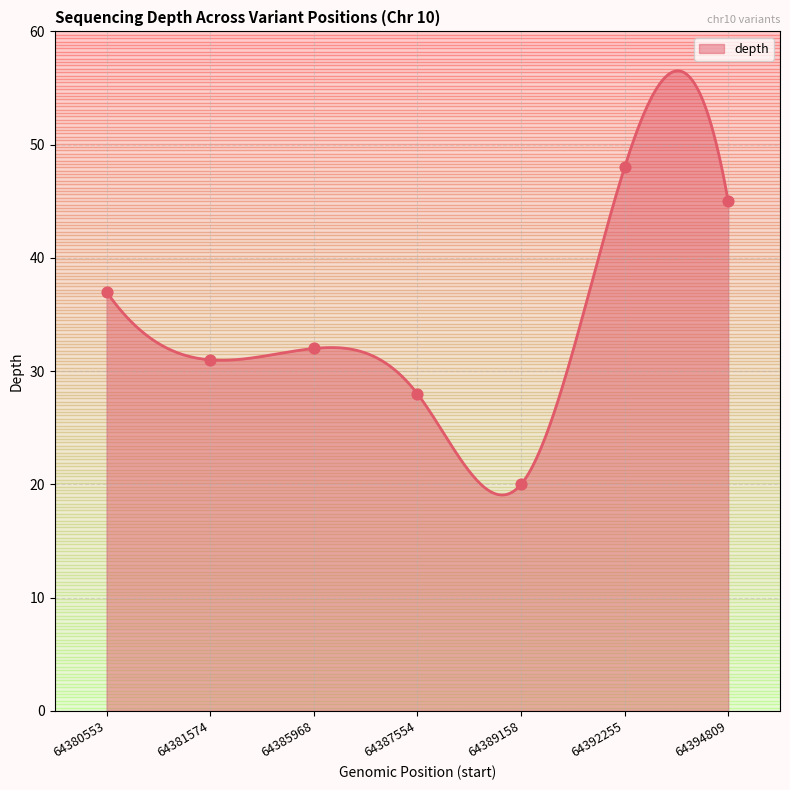

Between 64380553 and 64389158, which is larger?

64380553